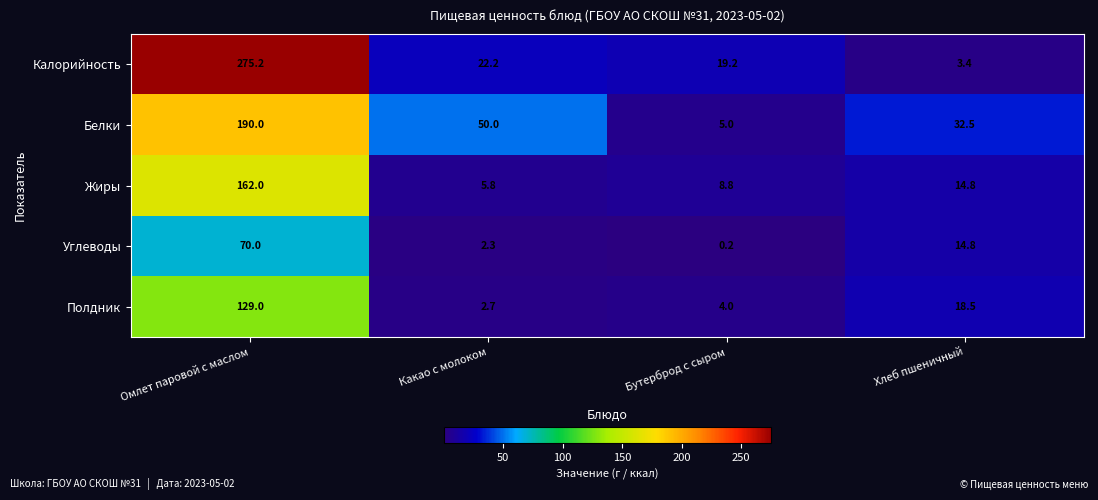

What is the difference between the maximum and minimum values in the Жиры series?

156.2